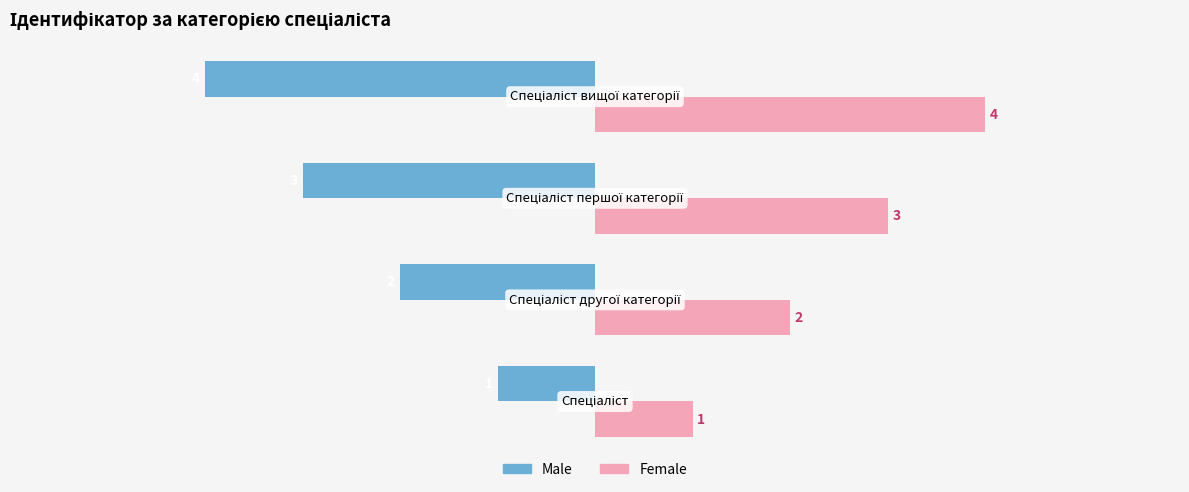

Which series has the largest total across all categories?

Female